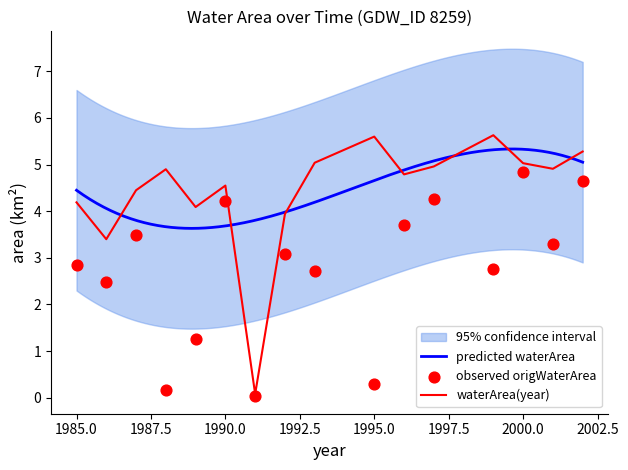

The value of waterArea(year) at 1995.0 is 5.6. True or false?

True